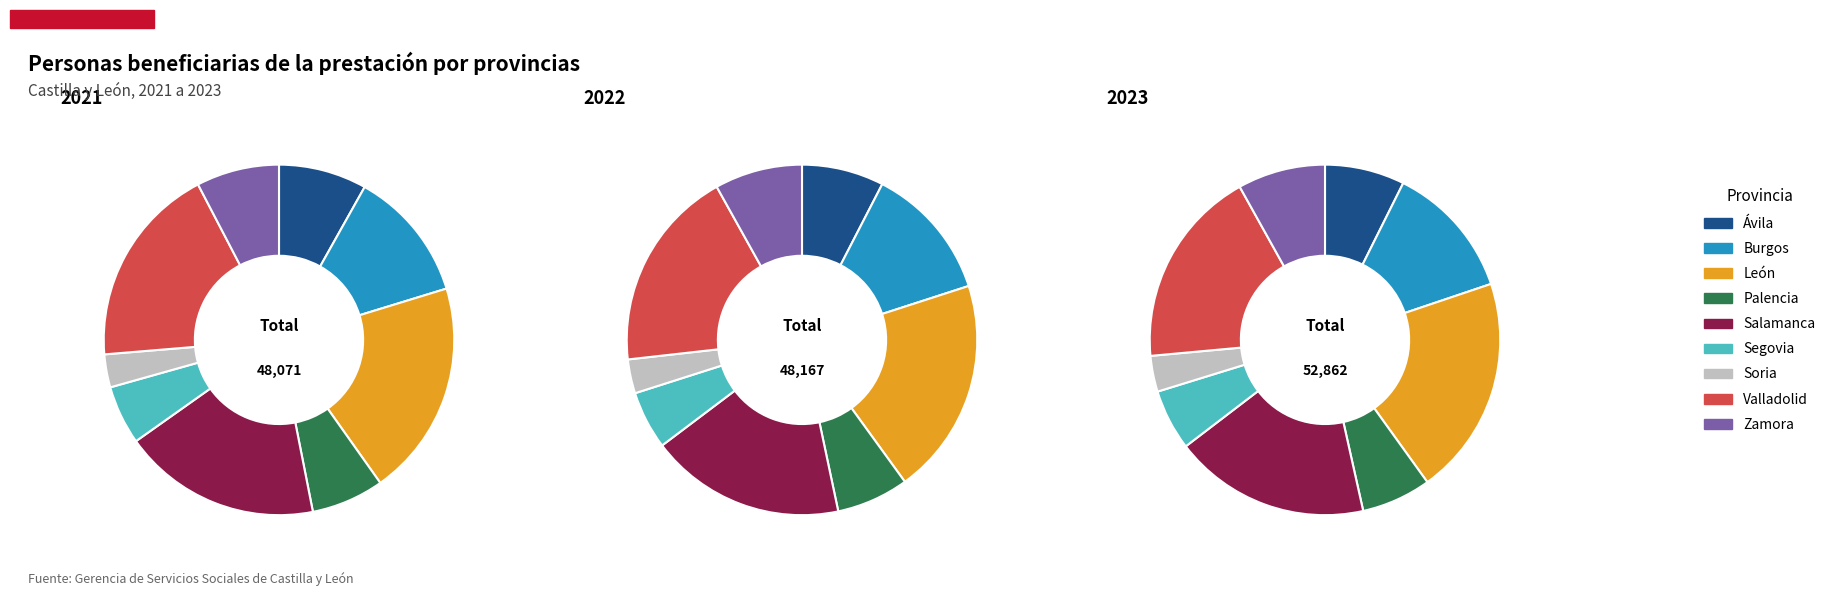

Is Soria the majority of the pie?

No